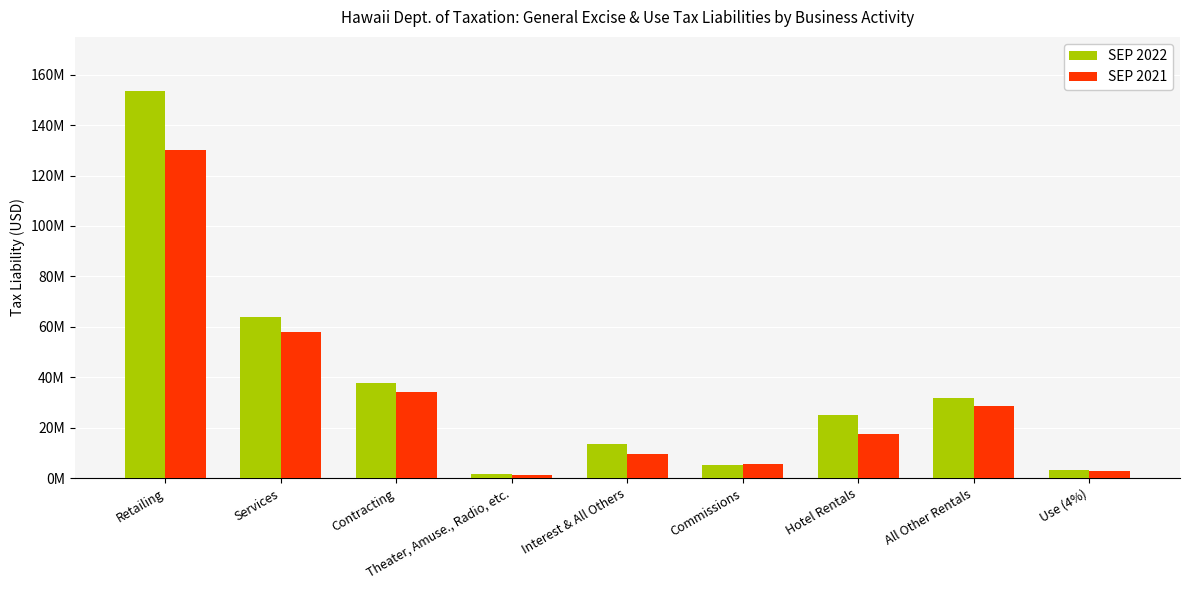

Are the bars horizontal?

No